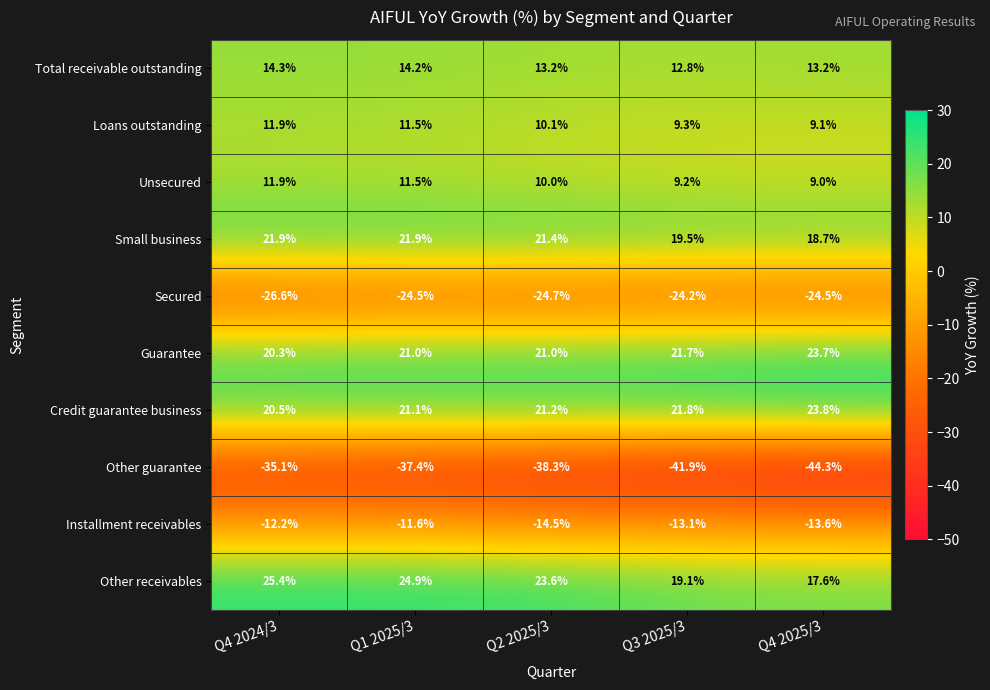

The value of Other guarantee at Q4 2024/3 is -35.1. True or false?

True